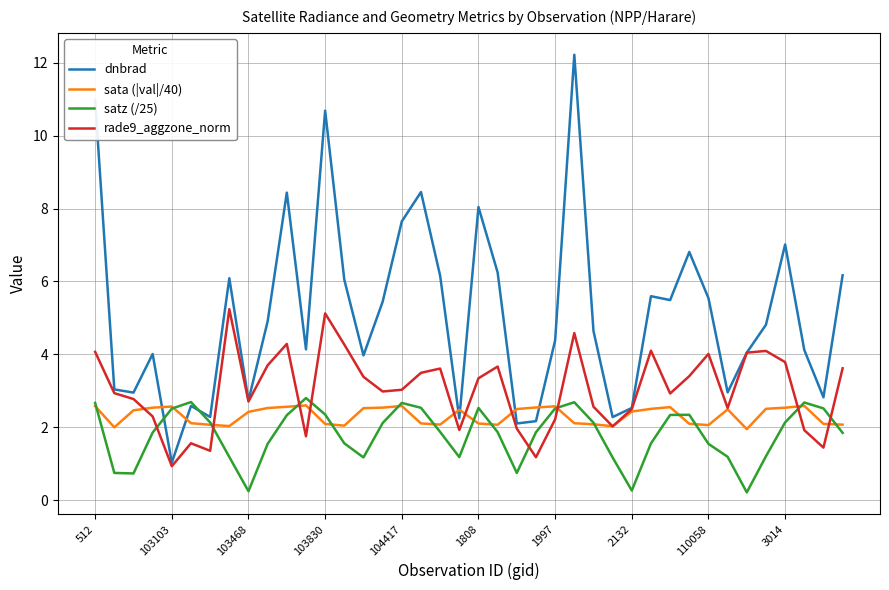

Which series ends up on top after the final intersection of sata (|val|/40) and rade9_aggzone_norm?

rade9_aggzone_norm